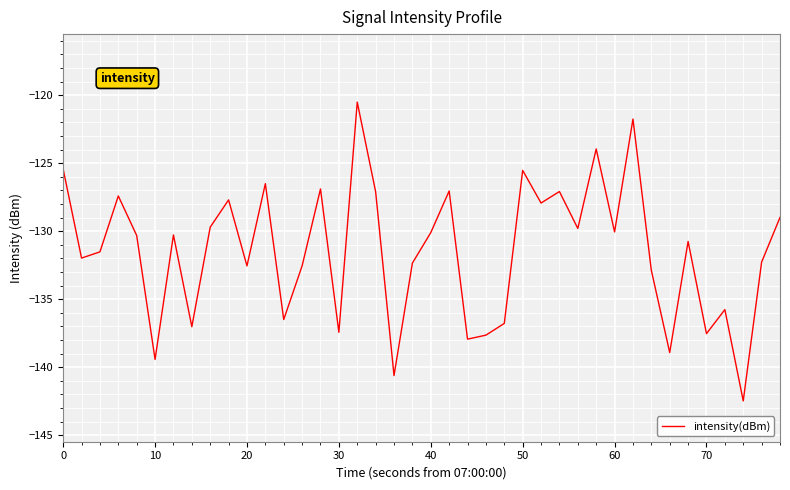

What is the maximum value shown in the chart?

-120.5